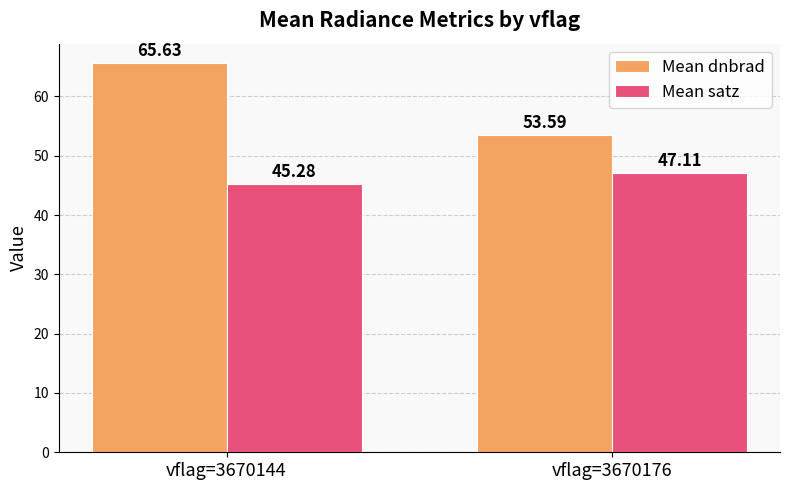

Reading left to right, what are all the values shown in this chart?

Mean dnbrad: vflag=3670144=65.6	vflag=3670176=53.6
Mean satz: vflag=3670144=45.3	vflag=3670176=47.1